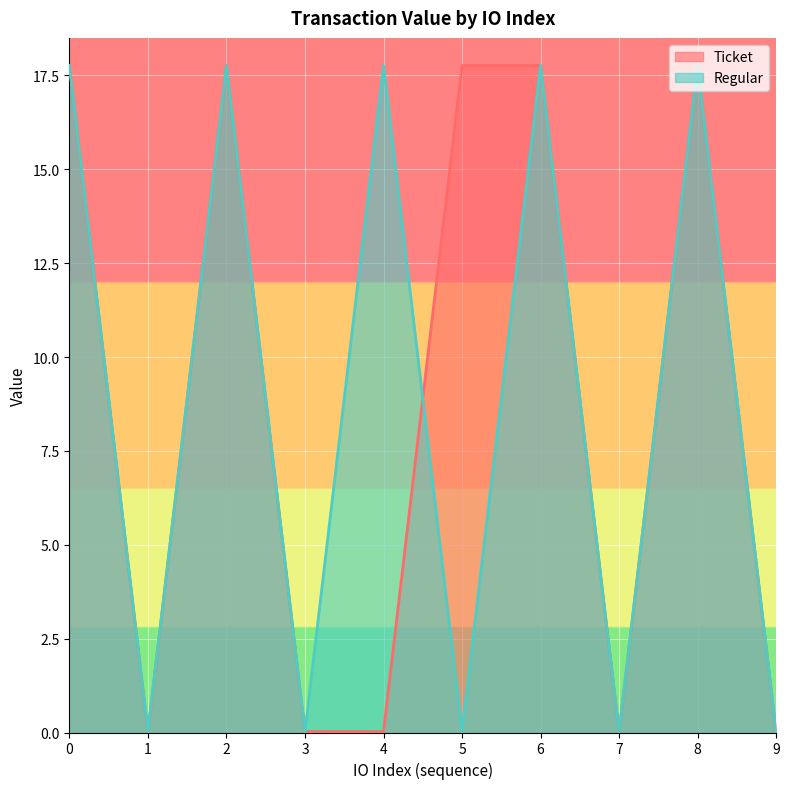

Reading left to right, extract all data points from this chart.

Ticket: 17.8	0.0	17.8	0.0	0.0	17.8	17.8	0.0	17.8	0.0
Regular: 17.8	0.0	17.8	0.0	17.8	0.0	17.8	0.0	17.8	0.0